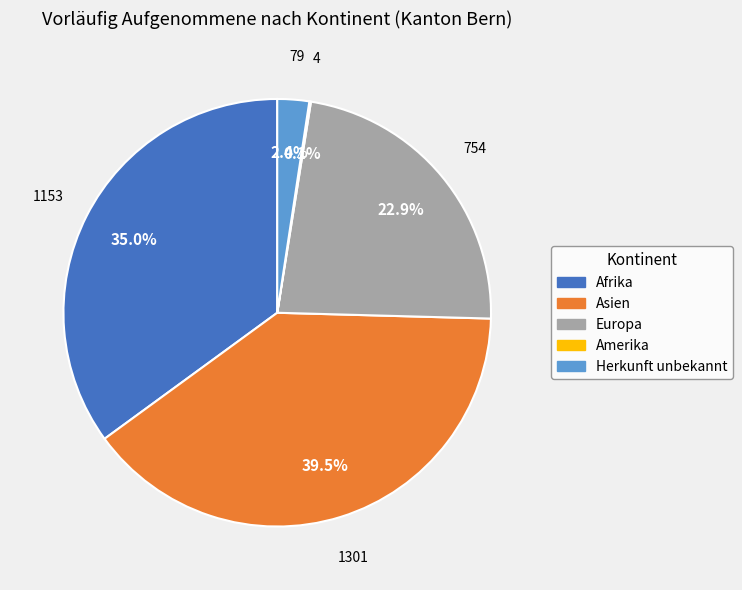

To the nearest percent, what is the average slice percentage?

20%